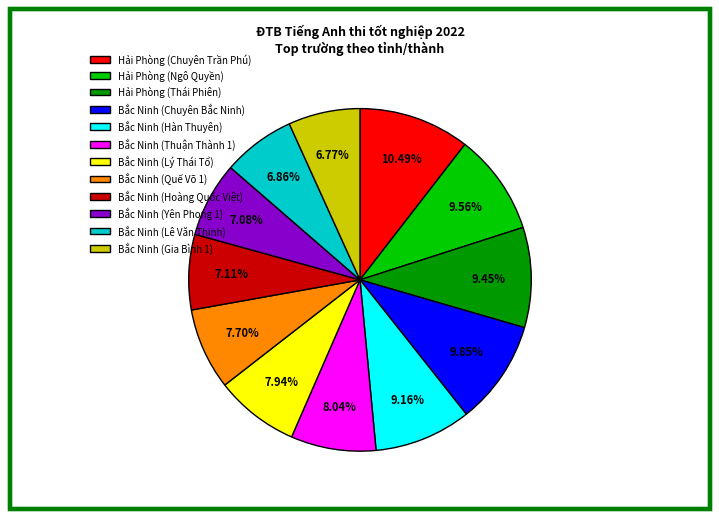

Does Hải Phòng (Ngô Quyền) represent more than half of the total?

No